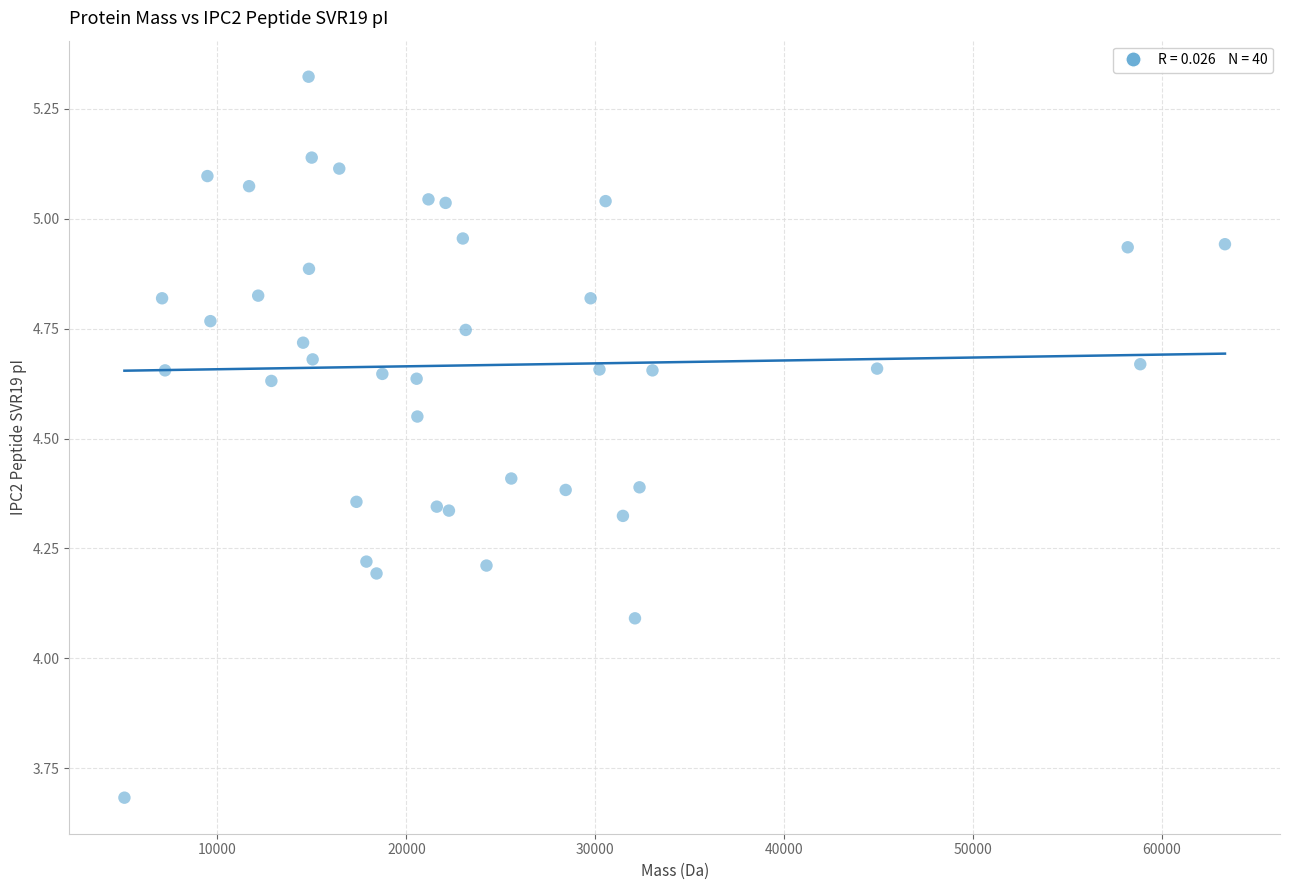

What is the range of Y values (max minus min)?

1.6